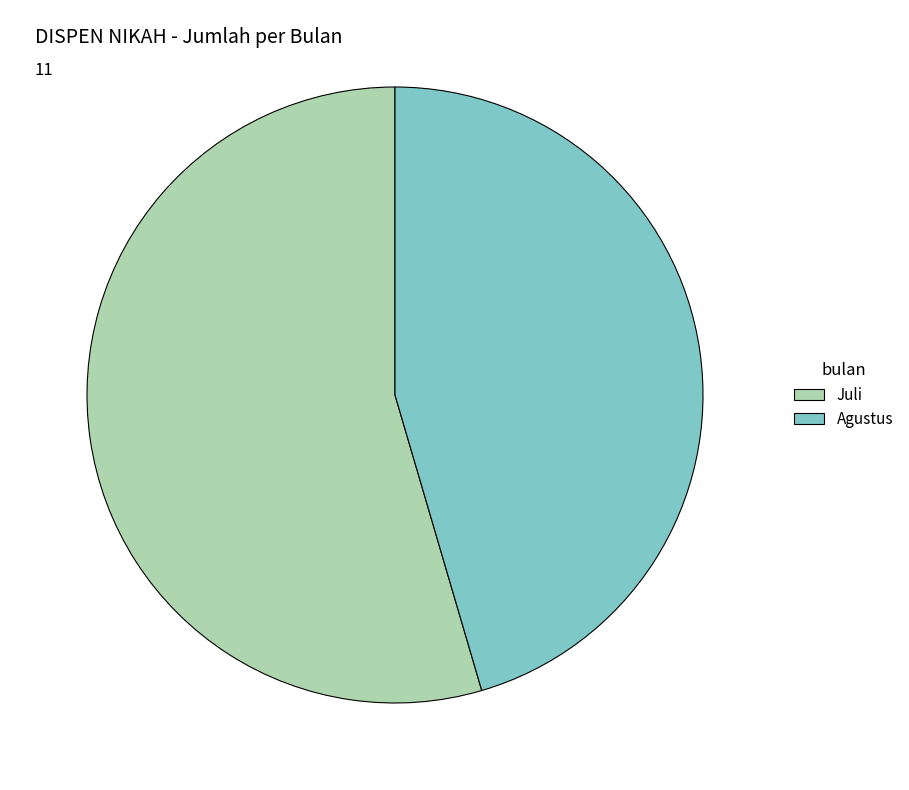

Rank the categories by value from highest to lowest.

Juli, Agustus